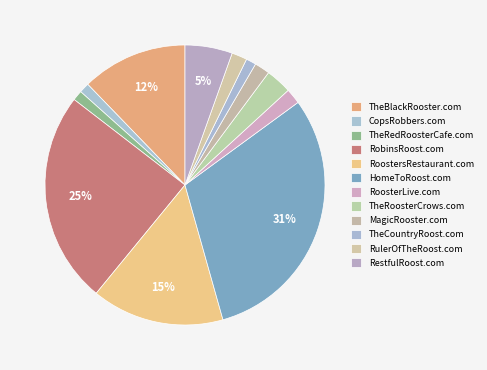

To the nearest percent, what is the difference between the TheBlackRooster.com and RestfulRoost.com slice percentages?

7%